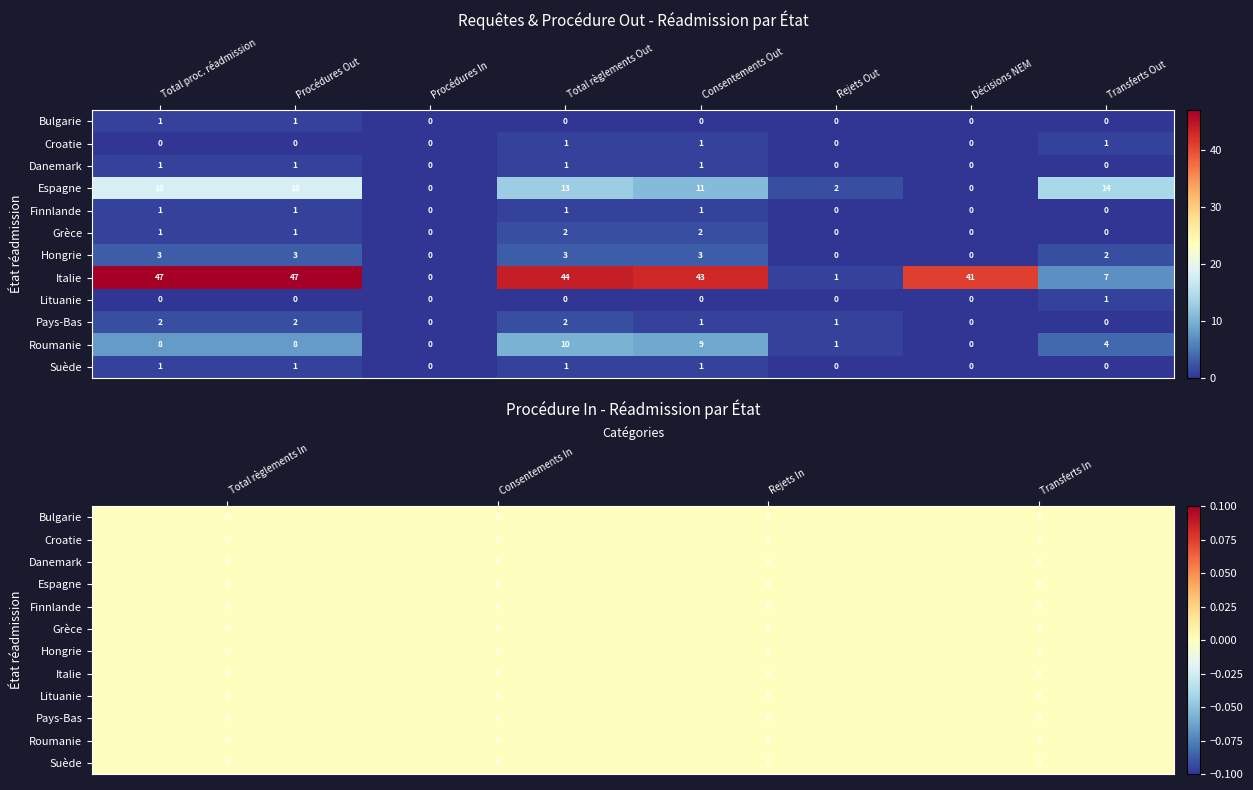

Reading right to left, what are all the values shown in this chart?

Bulgarie: 0	0	0	0	0	0	0	0	0	0	1	1
Croatie: 0	0	0	0	1	0	0	1	1	0	0	0
Danemark: 0	0	0	0	0	0	0	1	1	0	1	1
Espagne: 0	0	0	0	14	0	2	11	13	0	18	18
Finnlande: 0	0	0	0	0	0	0	1	1	0	1	1
Grèce: 0	0	0	0	0	0	0	2	2	0	1	1
Hongrie: 0	0	0	0	2	0	0	3	3	0	3	3
Italie: 0	0	0	0	7	41	1	43	44	0	47	47
Lituanie: 0	0	0	0	1	0	0	0	0	0	0	0
Pays-Bas: 0	0	0	0	0	0	1	1	2	0	2	2
Roumanie: 0	0	0	0	4	0	1	9	10	0	8	8
Suède: 0	0	0	0	0	0	0	1	1	0	1	1